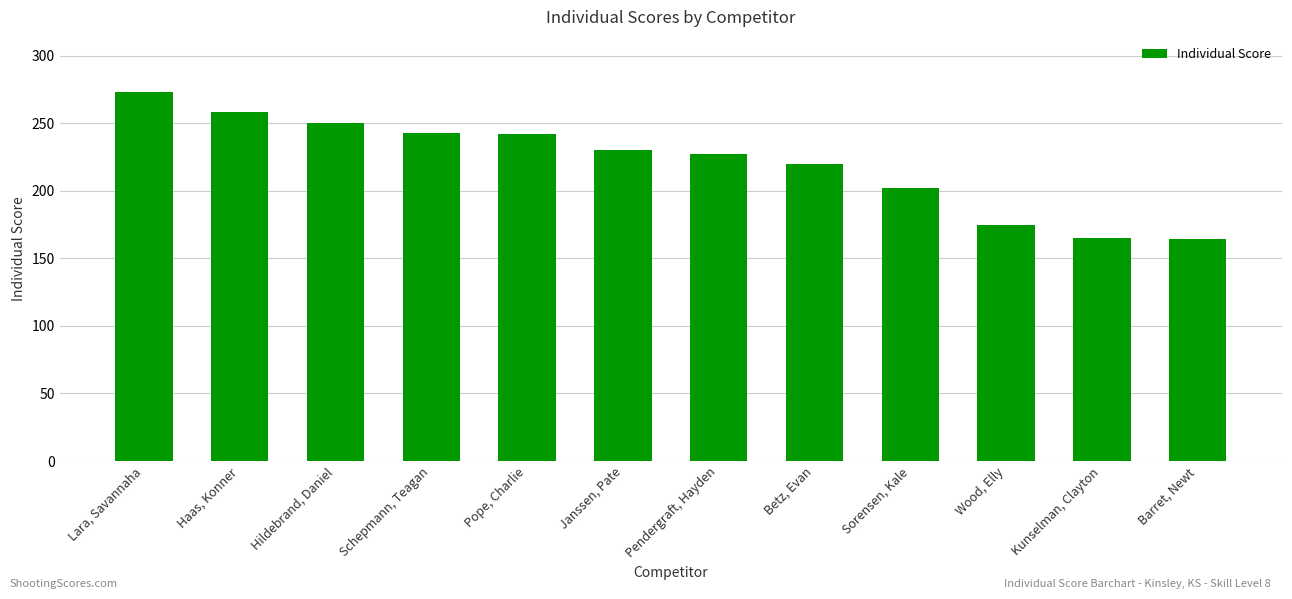

Approximately how many times larger is the value at Wood, Elly compared to Barret, Newt?

1.1